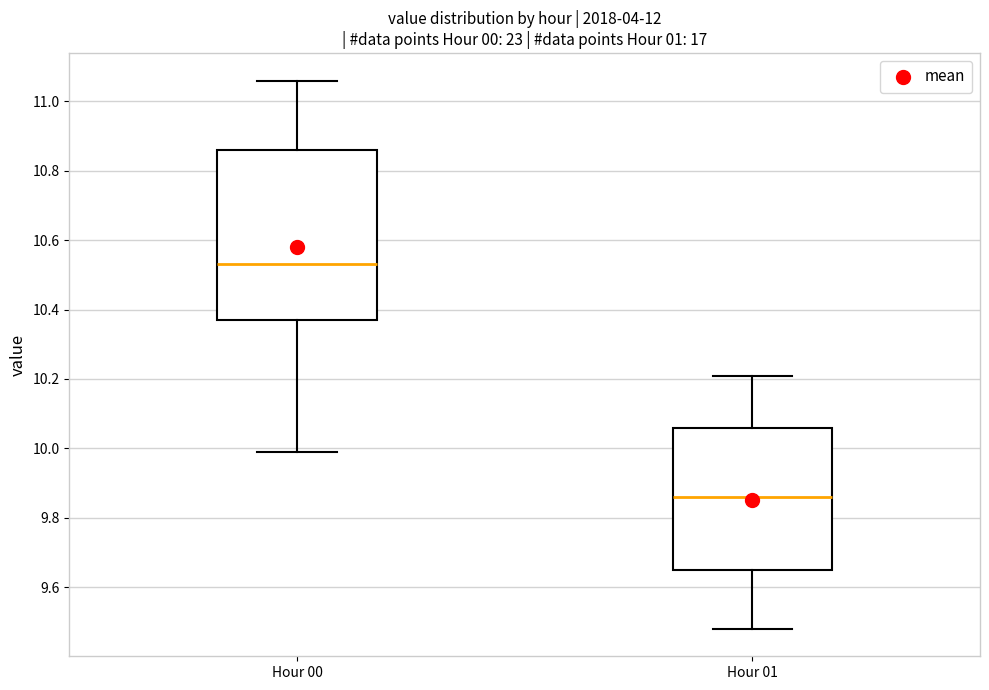

Which box is the tallest, from its lower edge to its upper edge?

Hour 00